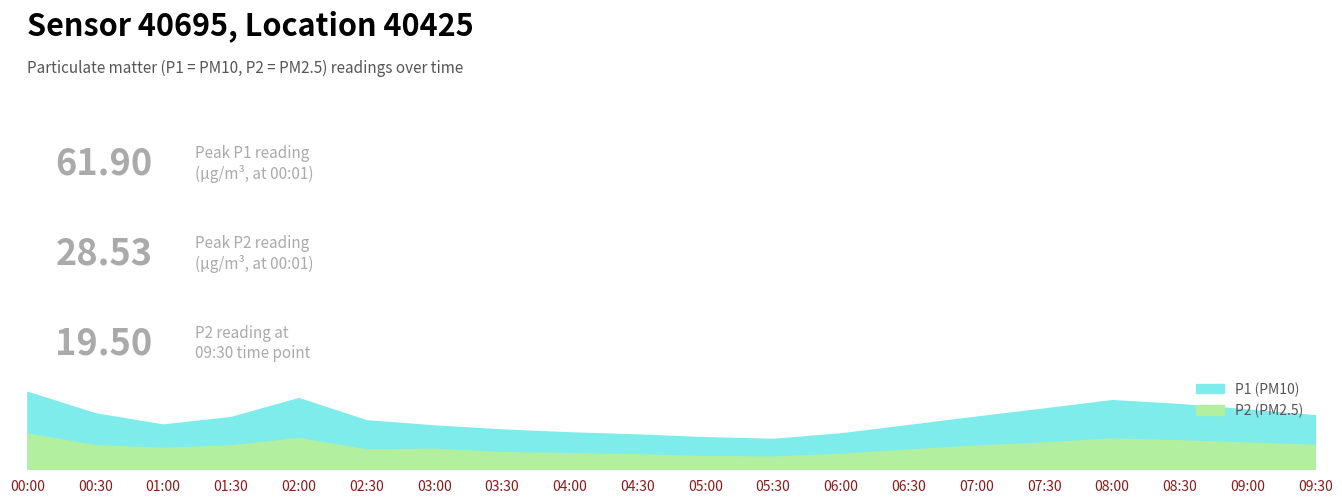

True or false: P2 and P1 cross at least once.

False